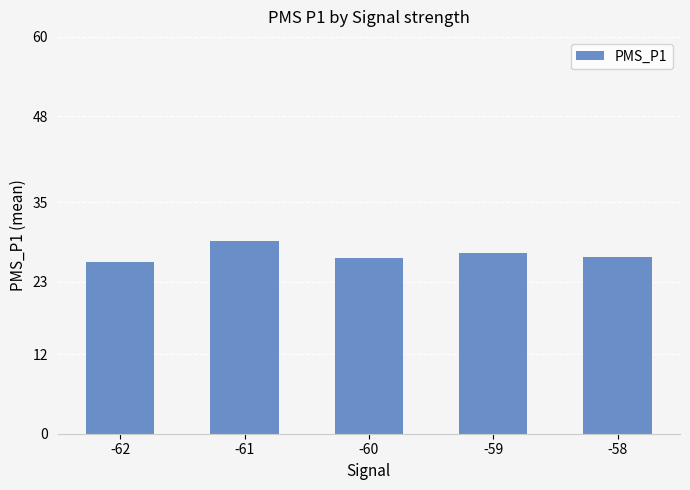

Count the number of values greater than 26.

4